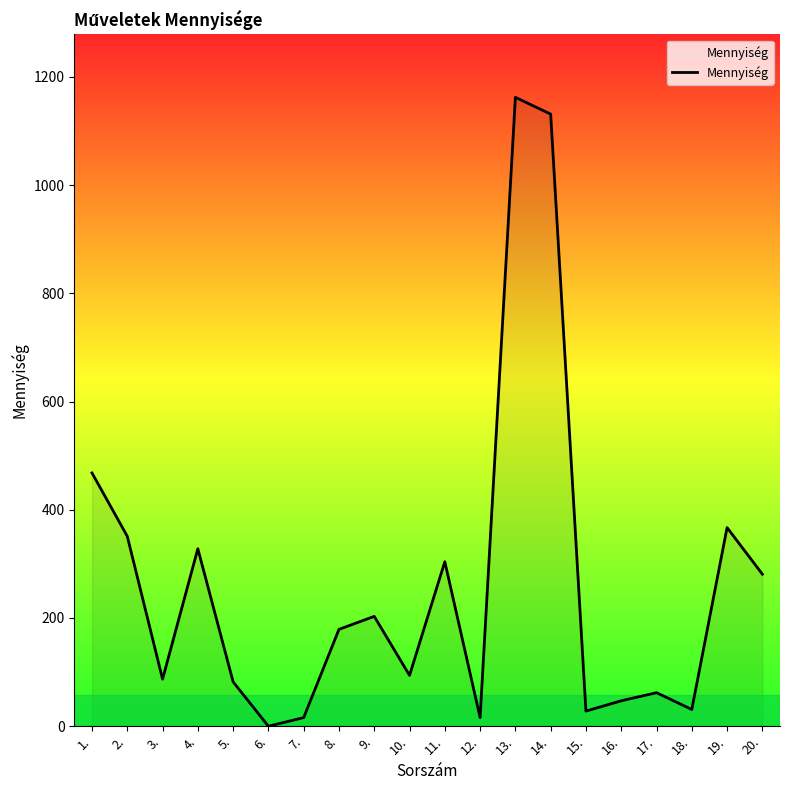

What is the average value?

262